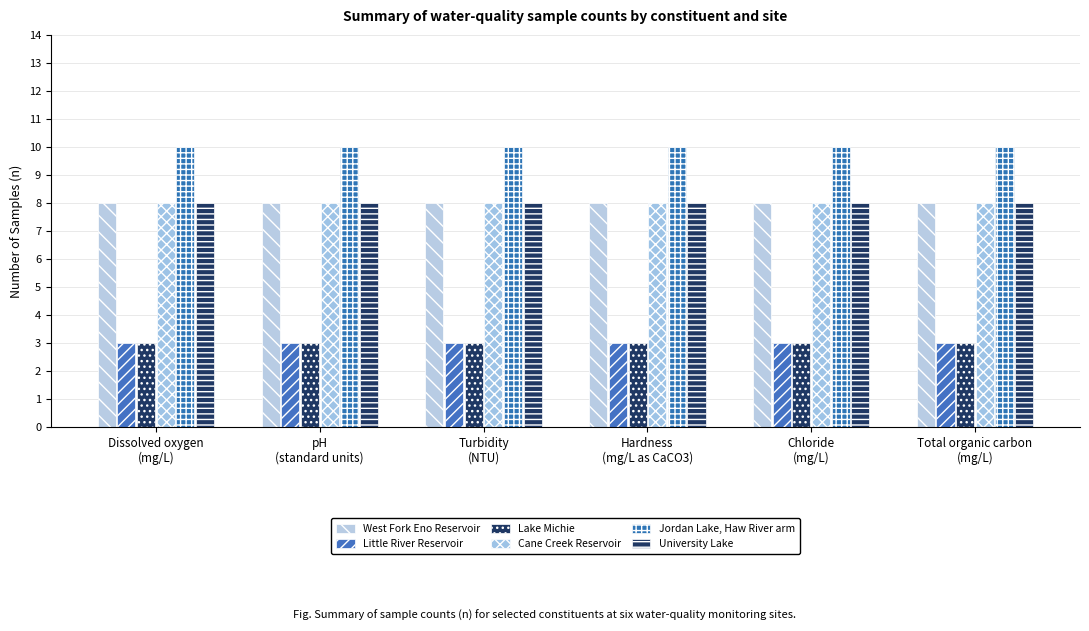

How many categories are shown in the chart?

6